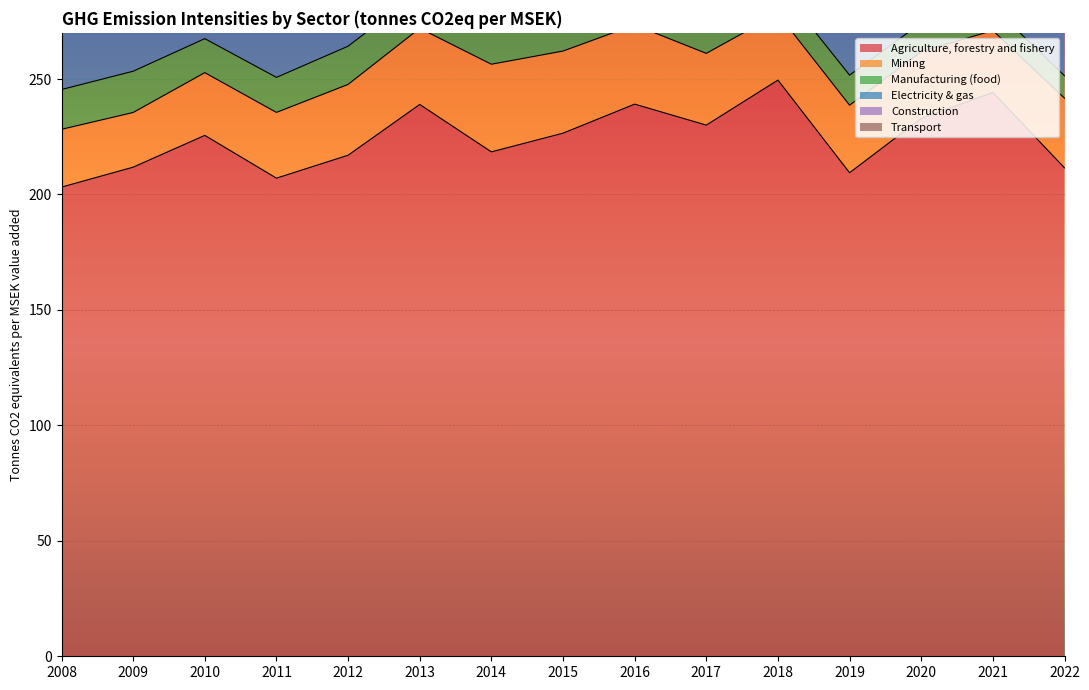

True or false: Manufacturing (food) and Mining intersect in this chart.

False